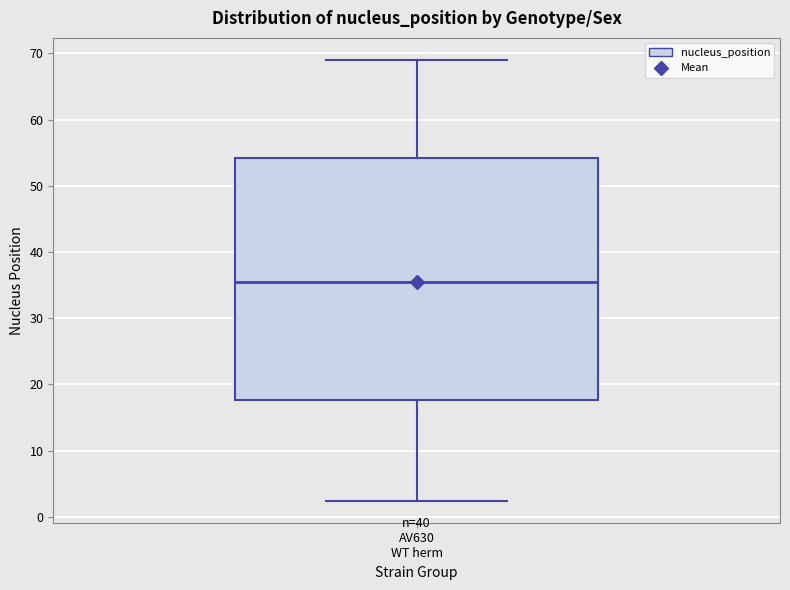

Where does the lower whisker of the box for AV630 WT herm end on the y-axis? The values are not printed on the chart, so give them approximately, as read against the axis.

2